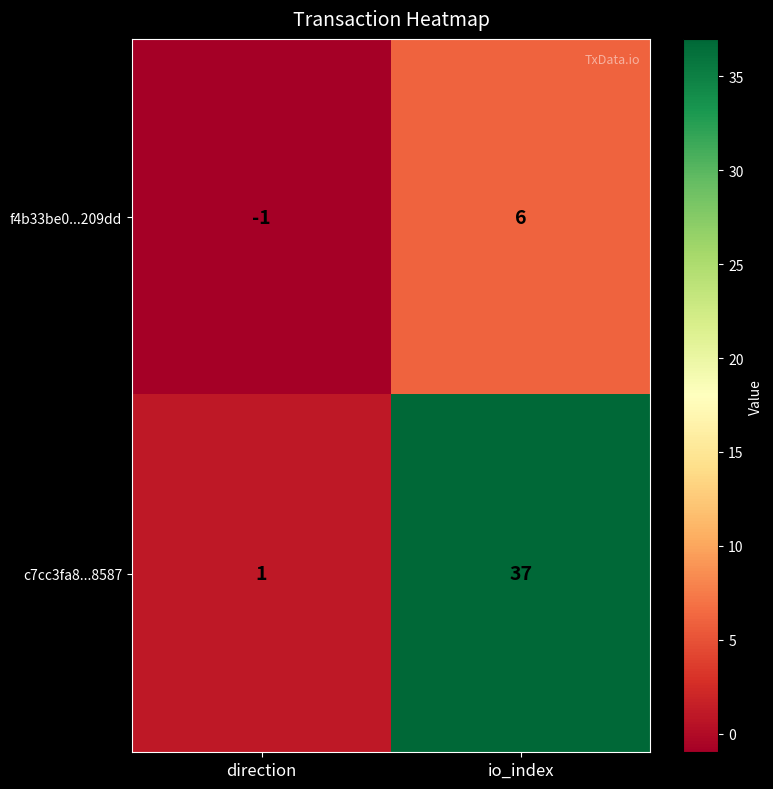

Which series has the largest total across all categories?

c7cc3fa8...8587